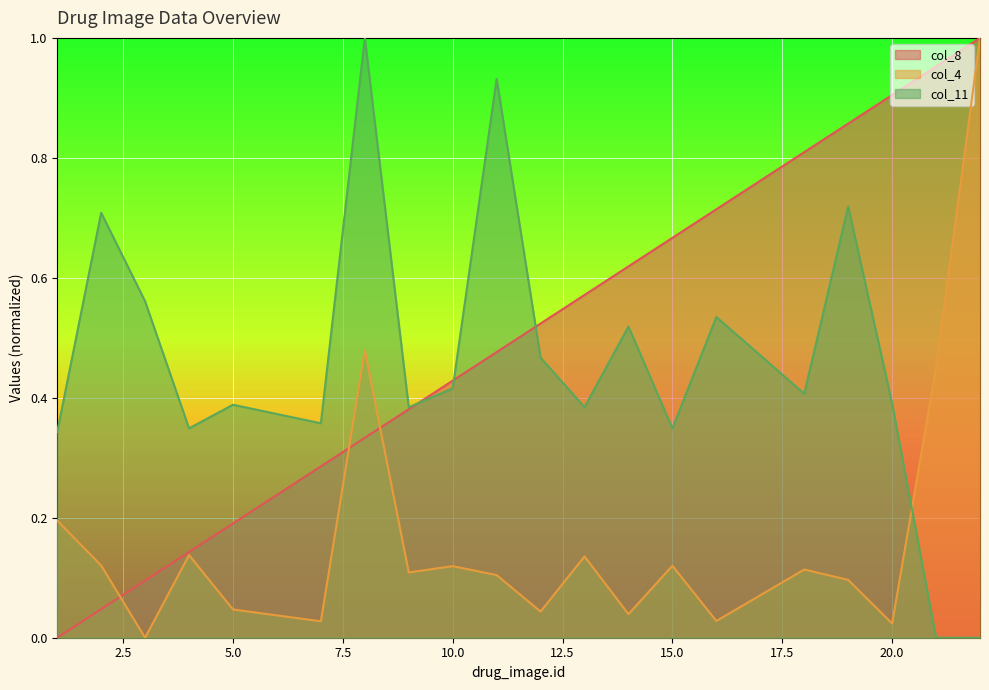

At which category is the sum across all series the highest?

22